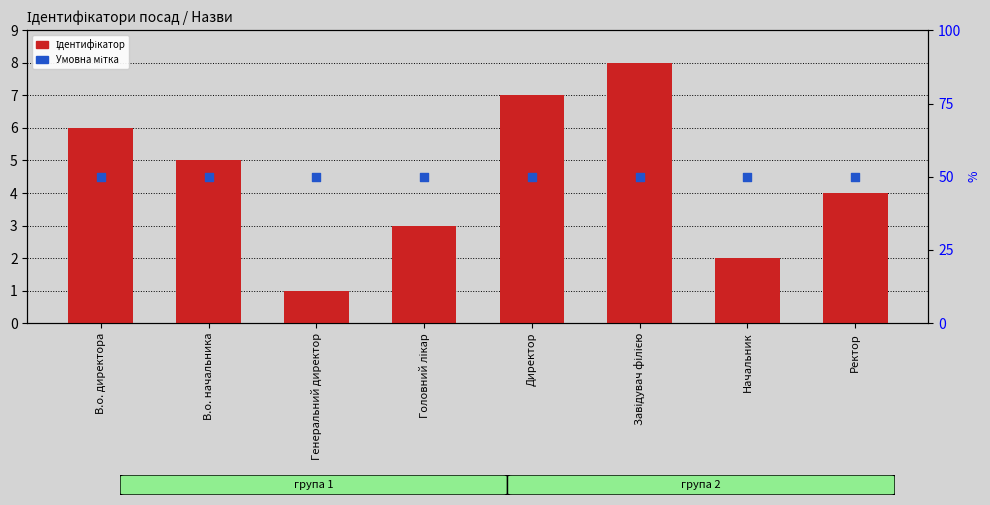

Which series reaches the maximum Y coordinate?

Ідентифікатор